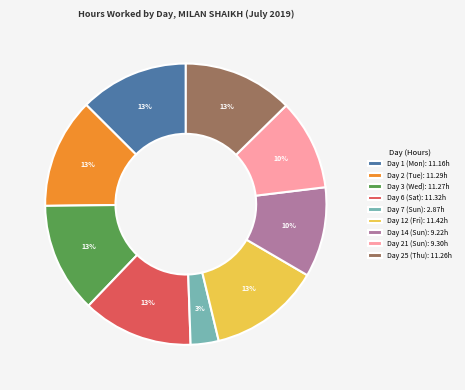

Does any single category account for the majority?

No